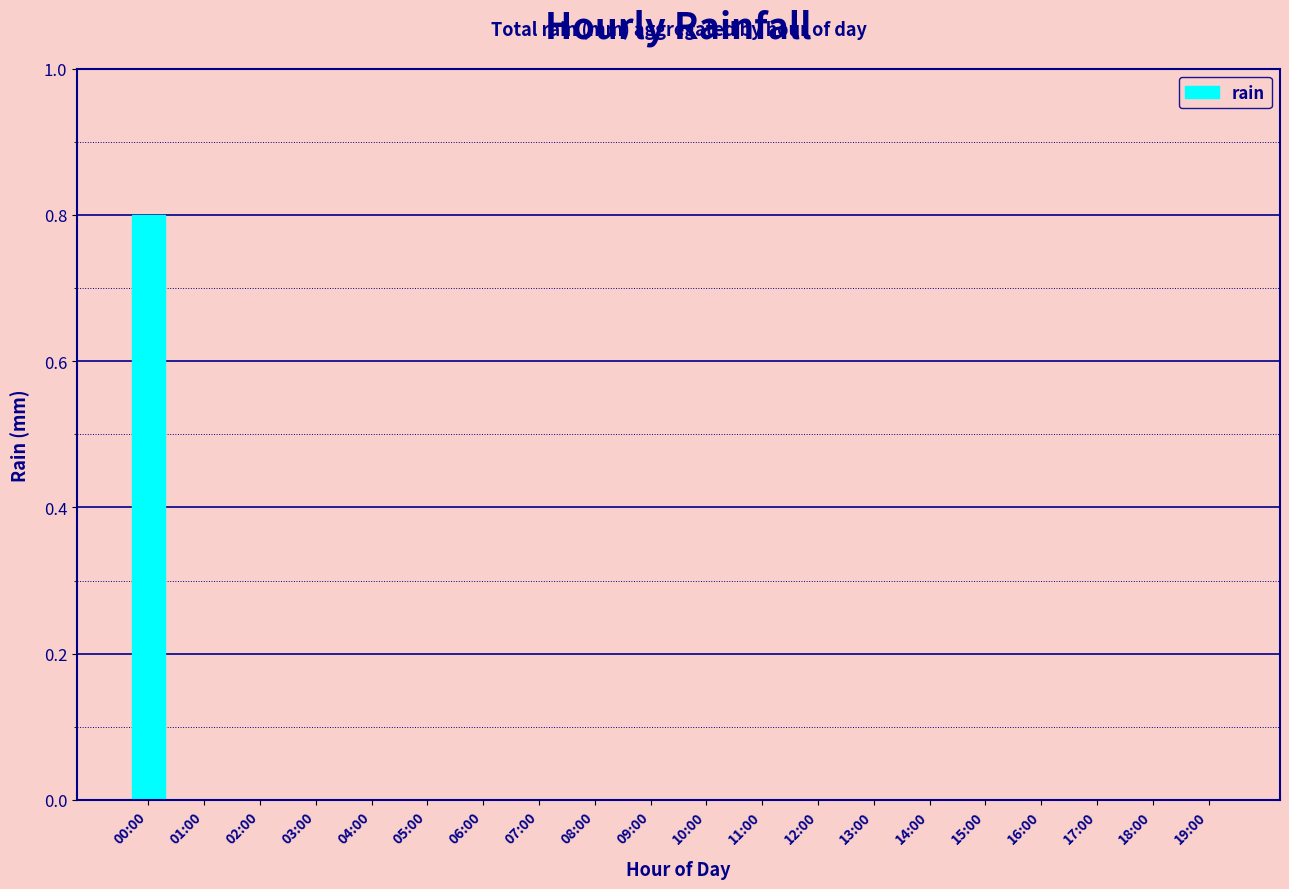

What is the sum of the values at 00:00 and 01:00?

0.8